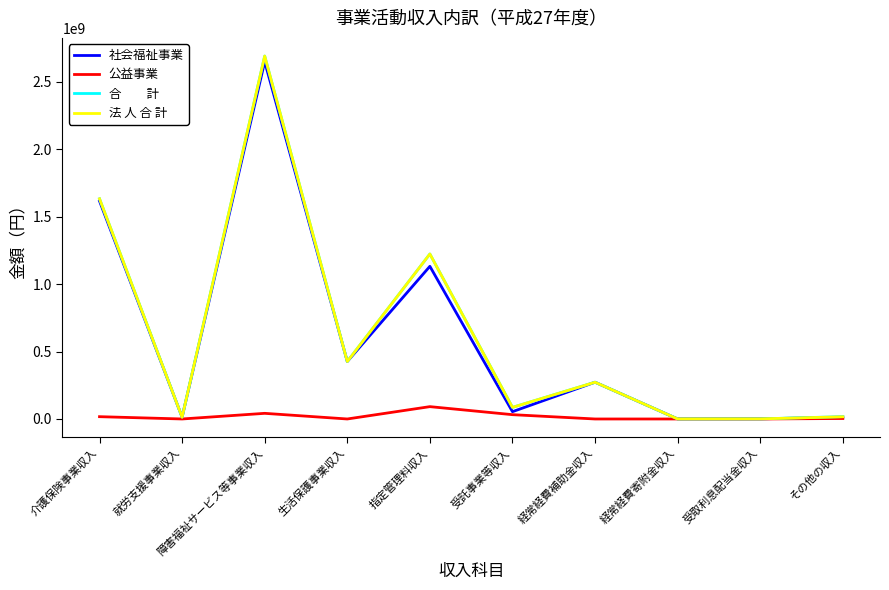

At which category is the sum across all series the highest?

障害福祉サービス等事業収入